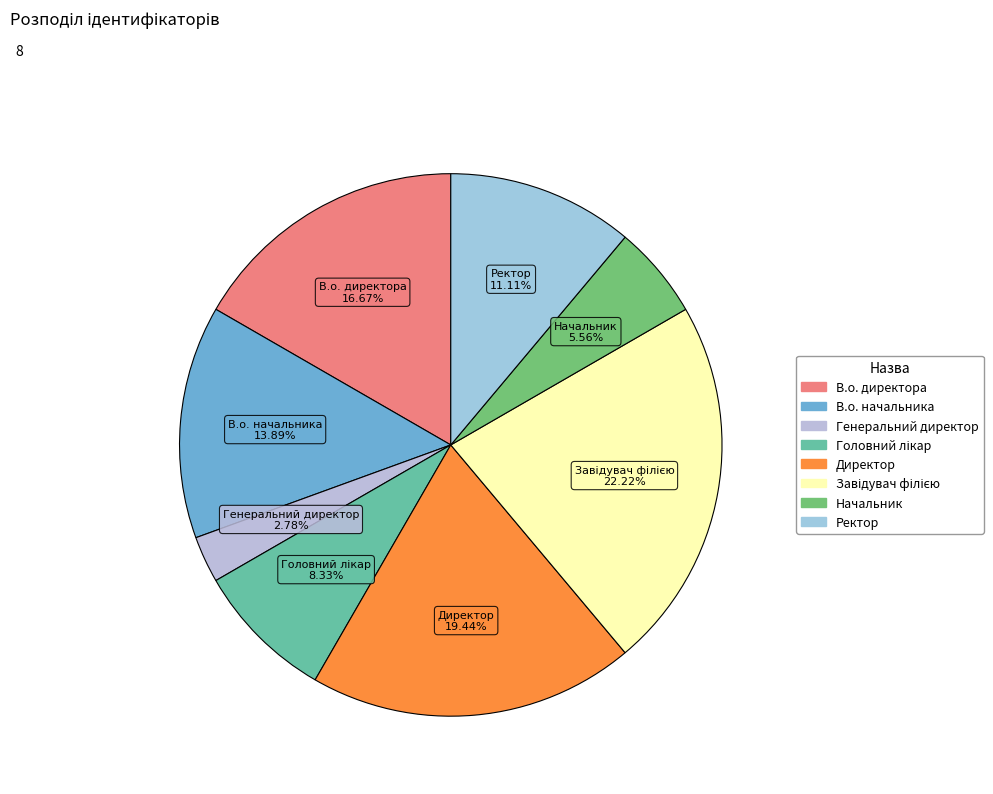

Is there a majority slice in this chart?

No